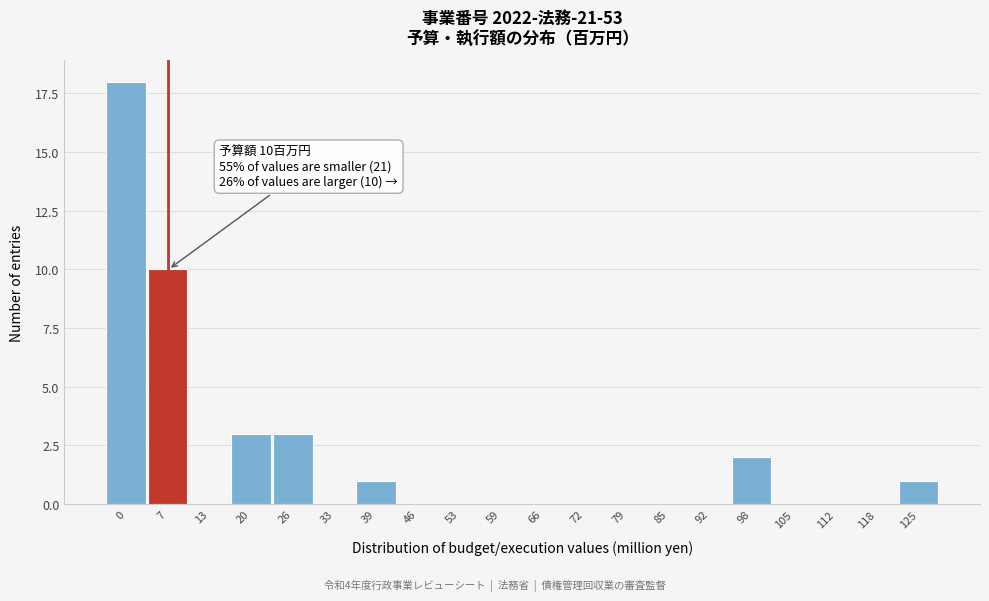

Reading left to right, transcribe all the data shown in this chart.

0=18	7=10	13=0	20=3	26=3	33=0	39=1	46=0	53=0	59=0	66=0	72=0	79=0	85=0	92=0	98=2	105=0	112=0	118=0	125=1